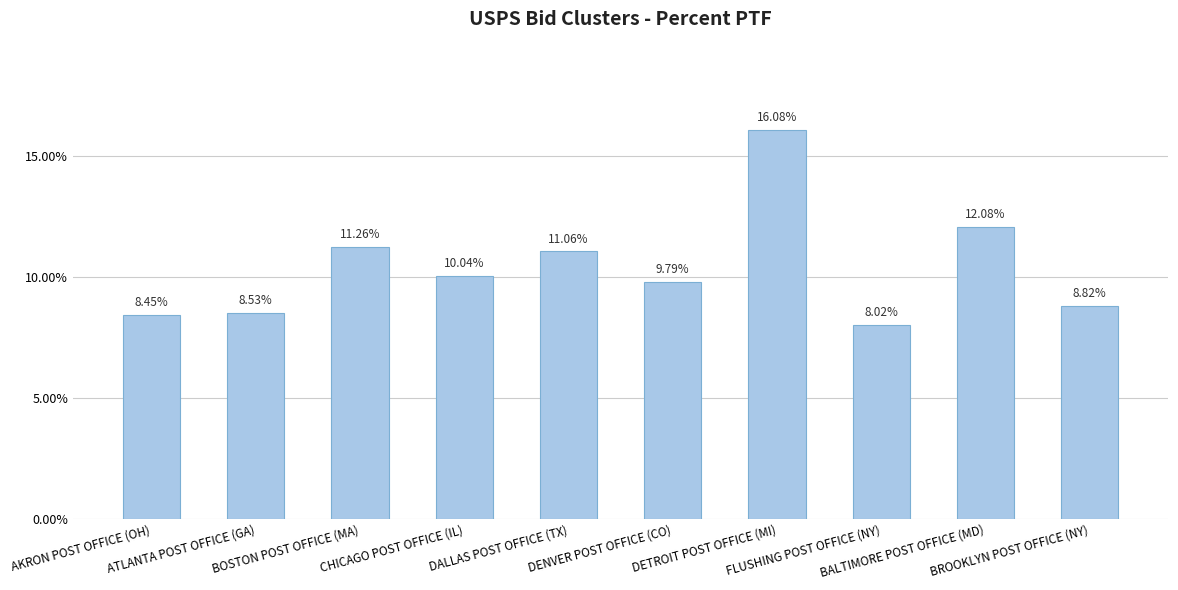

List the labels in order of value, largest first.

DETROIT POST OFFICE (MI), BALTIMORE POST OFFICE (MD), BOSTON POST OFFICE (MA), DALLAS POST OFFICE (TX), CHICAGO POST OFFICE (IL), DENVER POST OFFICE (CO), BROOKLYN POST OFFICE (NY), ATLANTA POST OFFICE (GA), AKRON POST OFFICE (OH), FLUSHING POST OFFICE (NY)